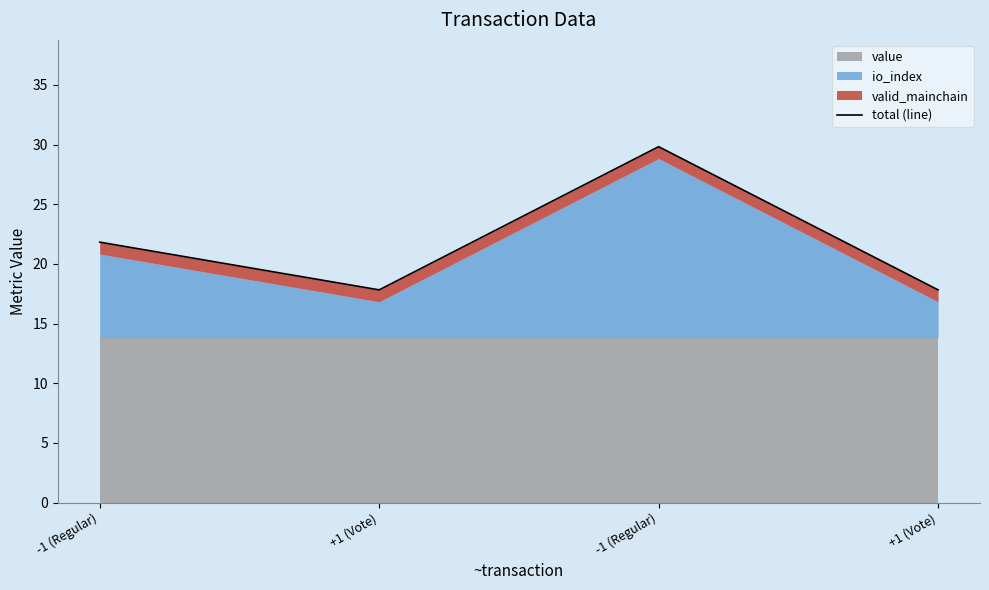

True or false: the data shows 30.6 at +1 (Vote).

False